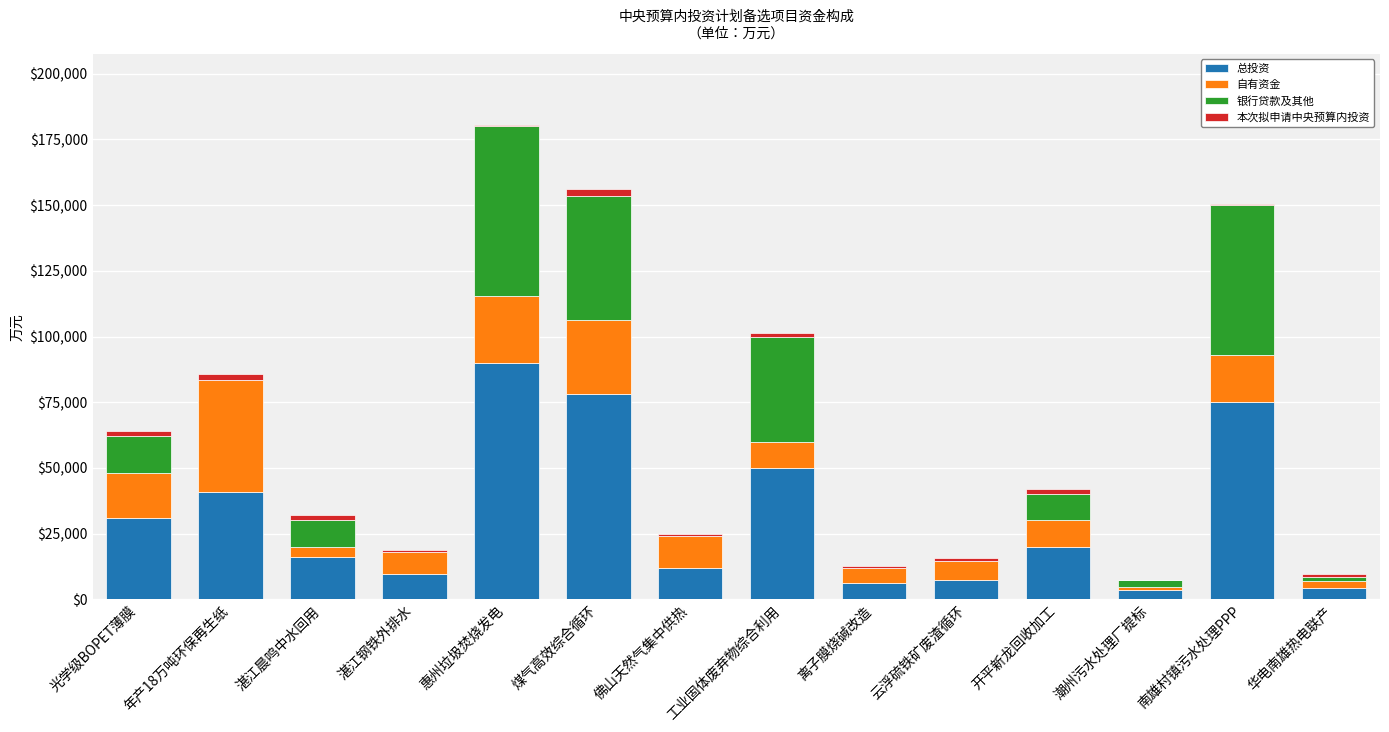

What is the sum of all 总投资 values?

443827.0